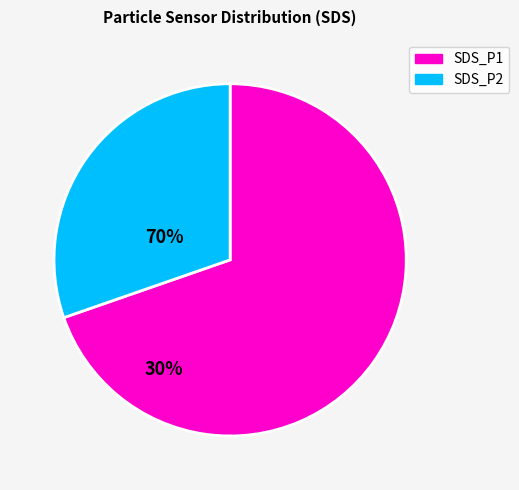

Which slice is the smallest?

SDS_P2